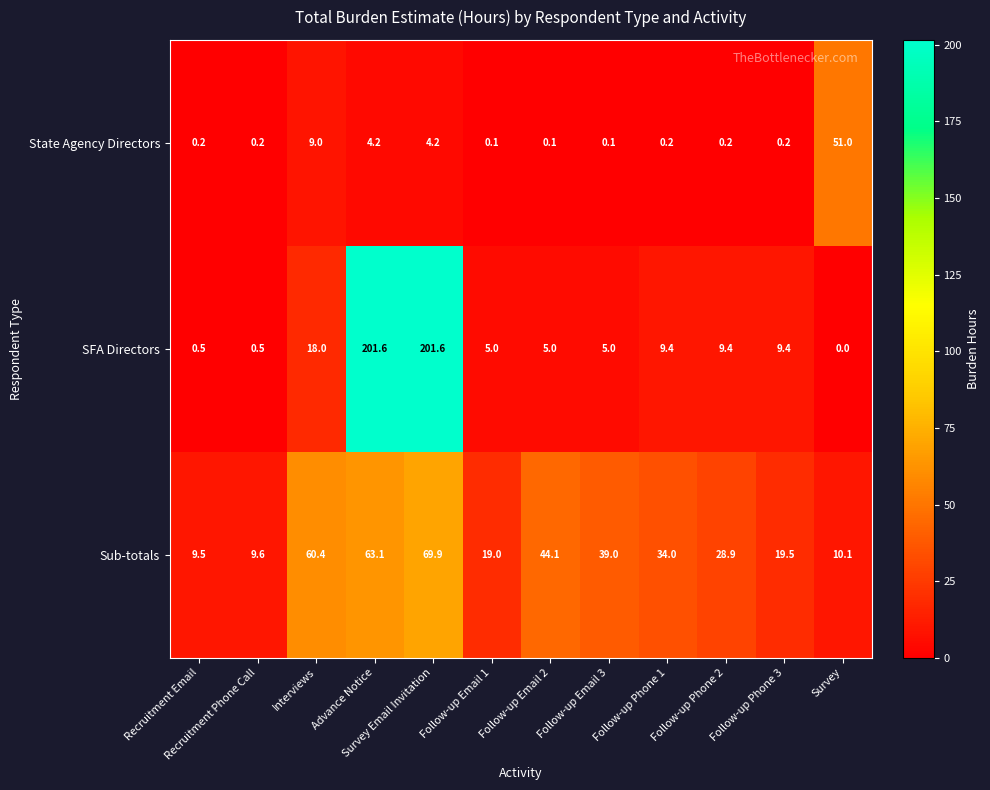

At which label does Sub-totals reach its peak?

Survey Email Invitation